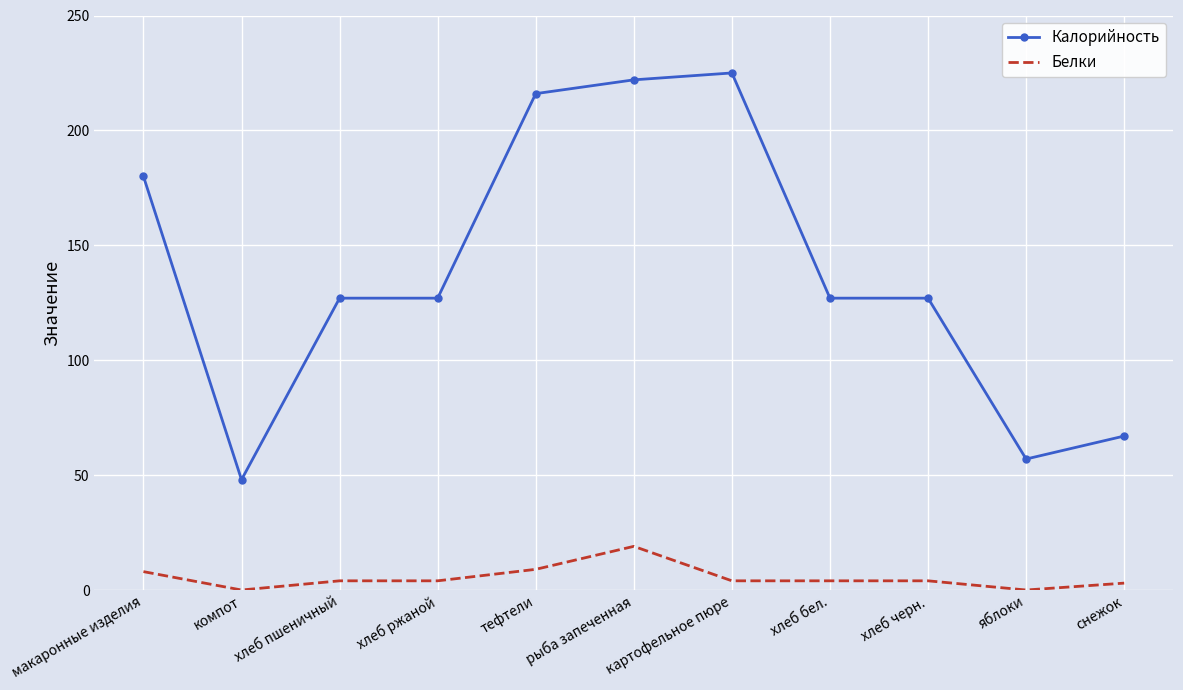

The Калорийность series shows 319 at макаронные изделия. True or false?

False